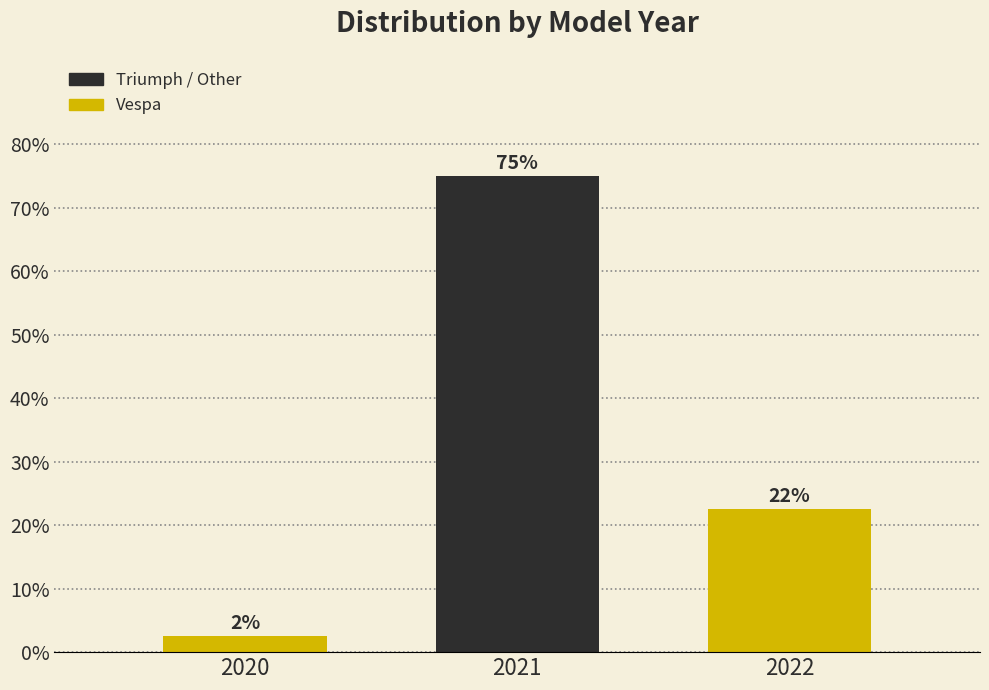

Are the bars horizontal?

No